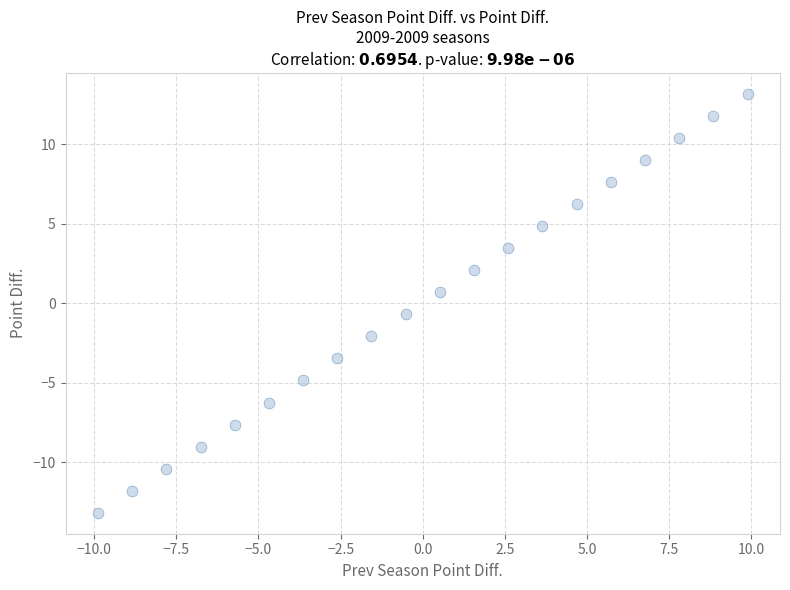

What is the range of Y values (max minus min)?

26.4